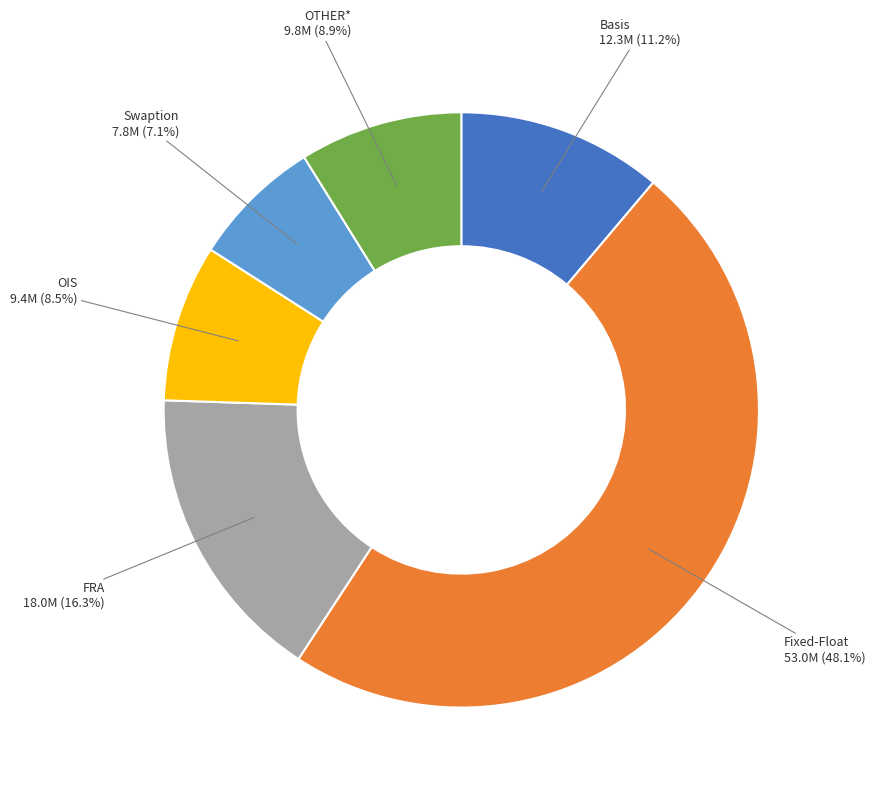

Which category has the smallest portion of the pie?

Swaption